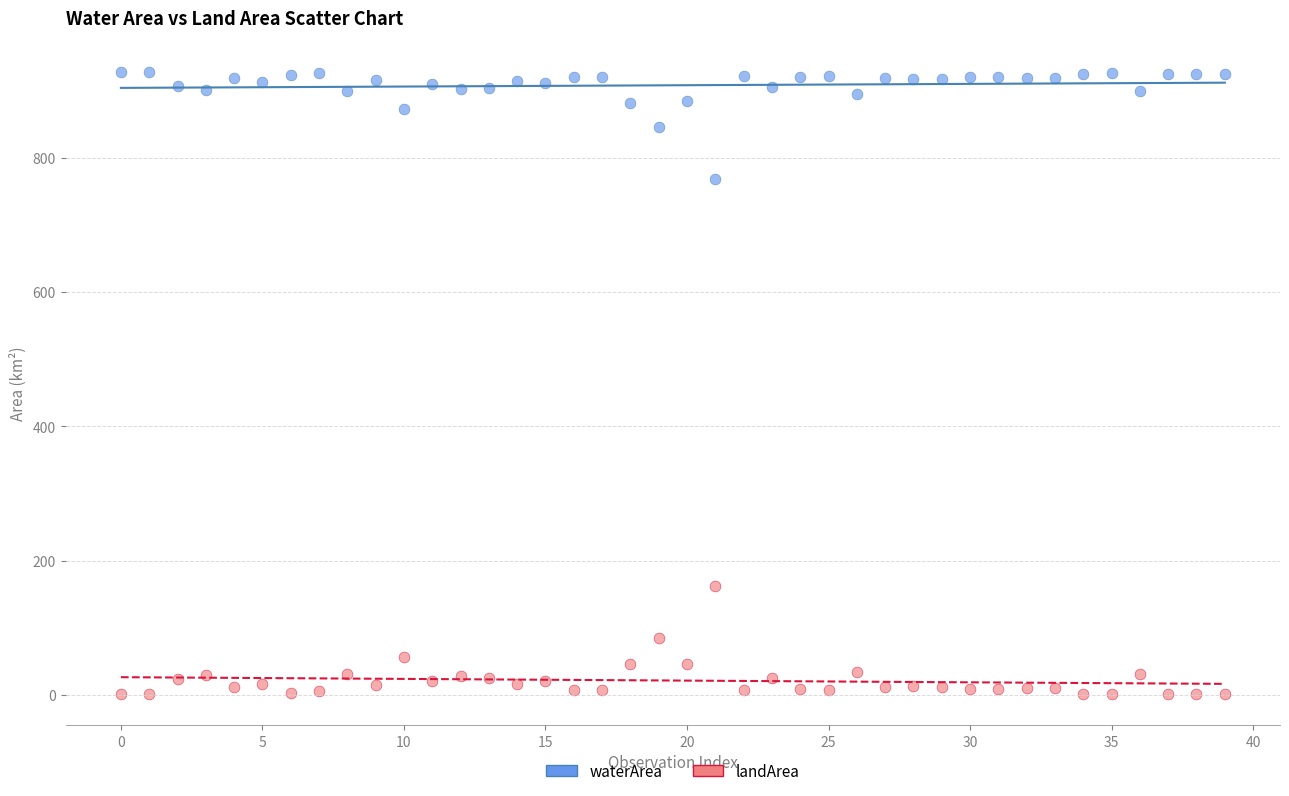

Across all data points, what is the range of Y values (max minus min)?

926.2